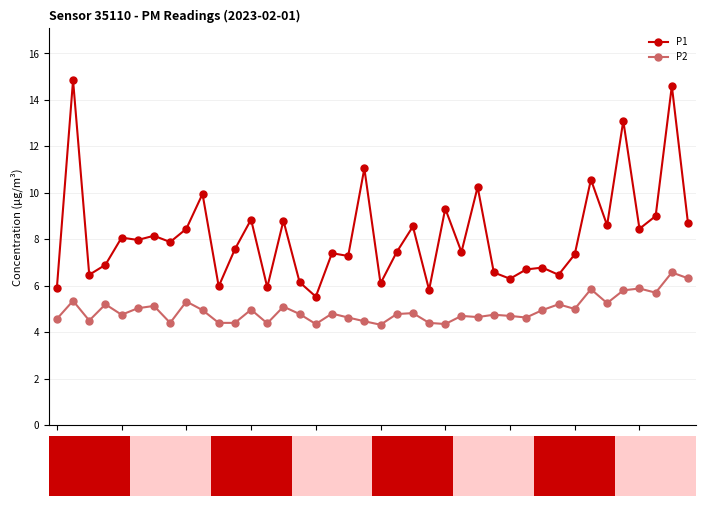

True or false: P2 has more than 0 interior local peaks.

True